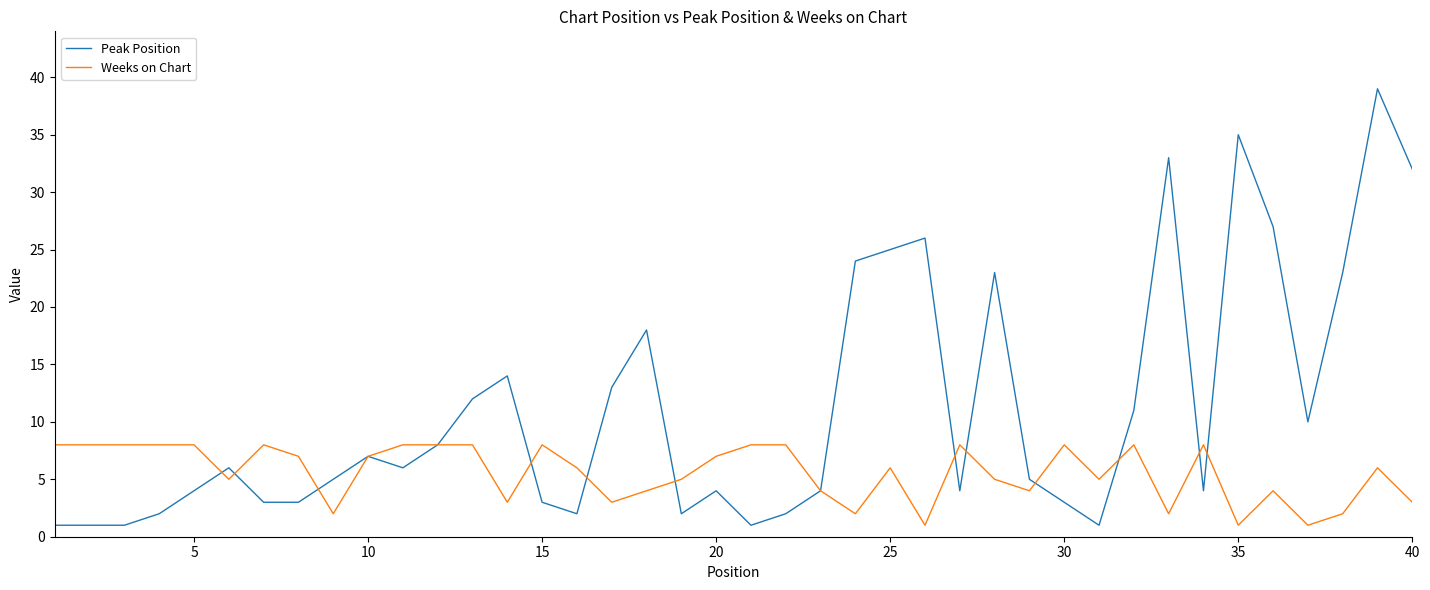

List the series in order of their peak value, highest first.

Peak Position, Weeks on Chart